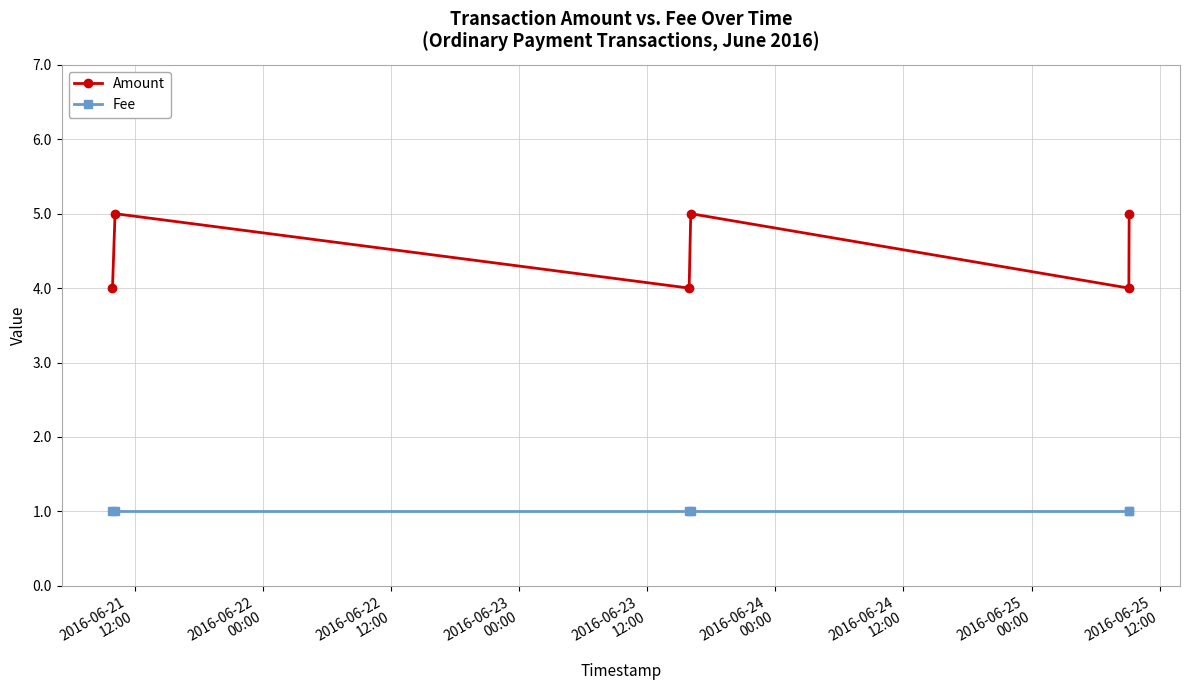

How many data points in Amount are less than 5?

3